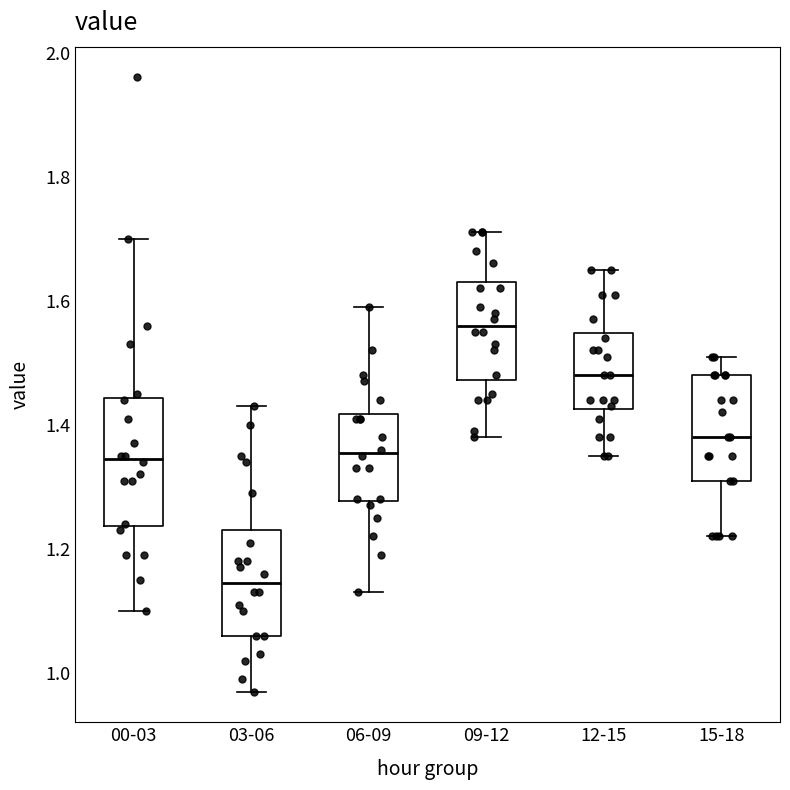

Where is the lower edge of the box for 00-03 on the y-axis? The values are not printed on the chart, so give them approximately, as read against the axis.

1.24